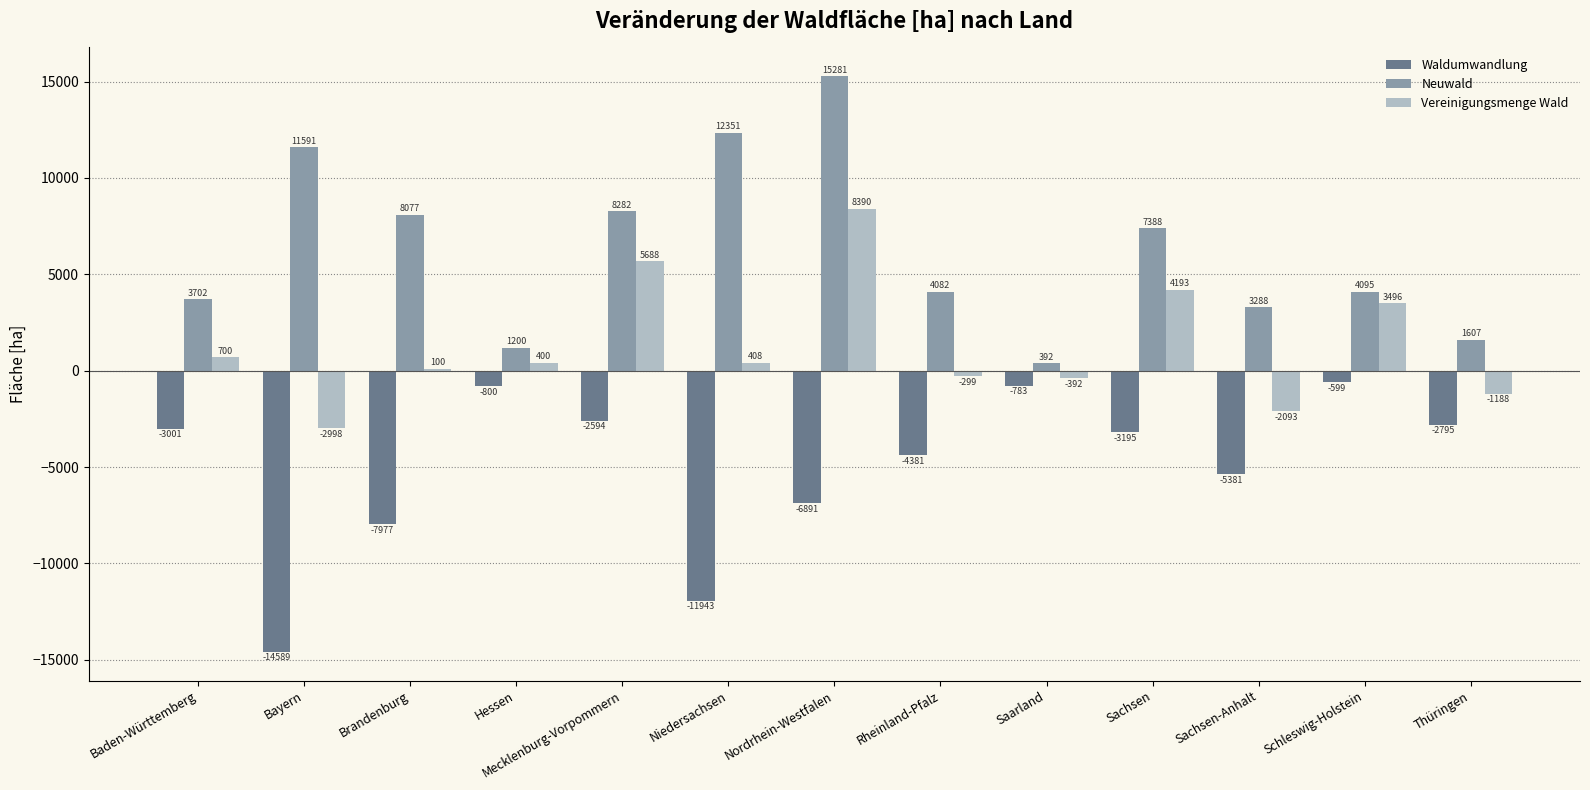

At Saarland, list the series in order from smallest to largest.

Waldumwandlung, Vereinigungsmenge Wald, Neuwald